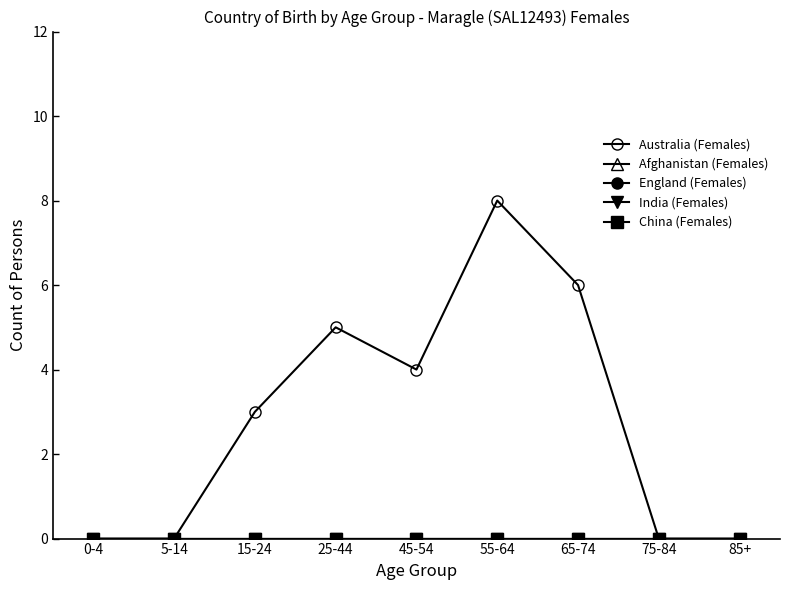

Which series has the largest total across all categories?

Australia (Females)